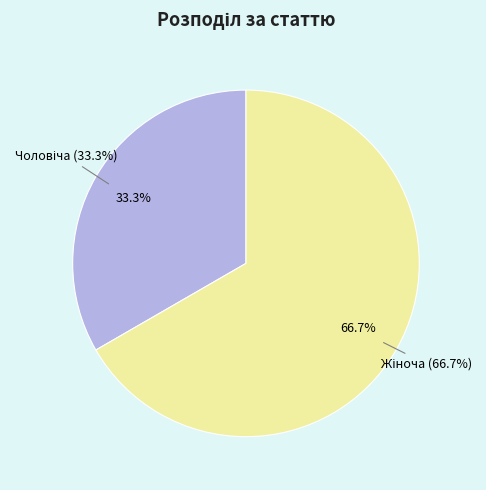

Count the number of slices in the pie.

2